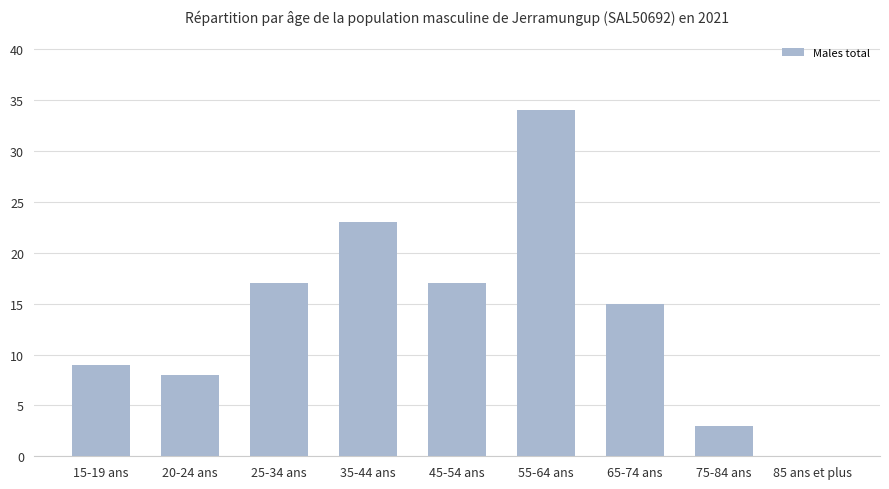

Is it true that the value at 20-24 ans is 8?

True